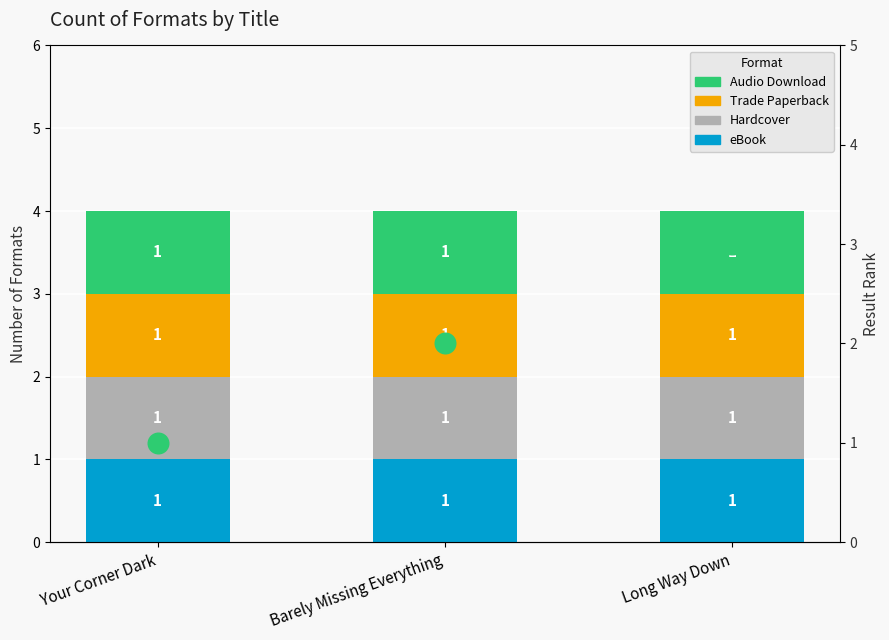

What is the total value across all series at Barely Missing Everything?

6